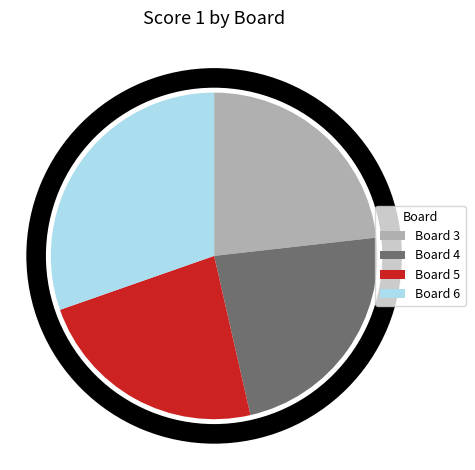

What portion of the pie excludes Board 3?

76.8%